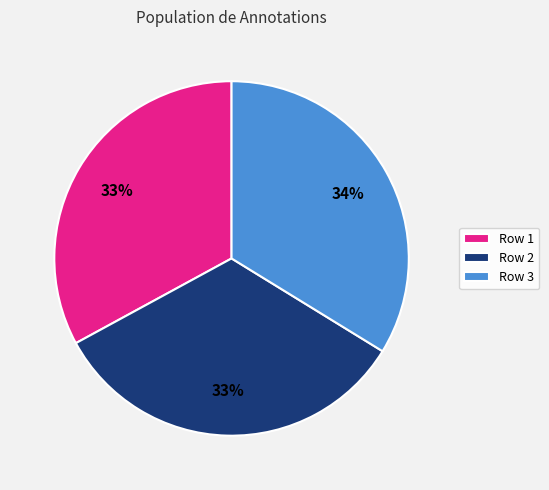

Is the sum of Row 3 and Row 2 greater than half?

Yes